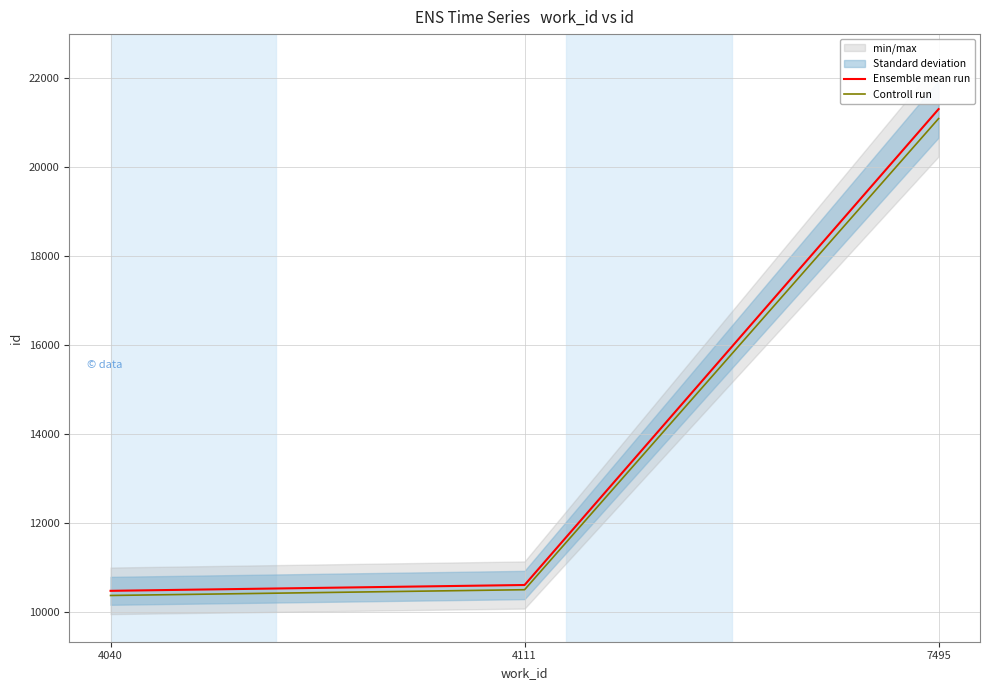

True or false: Ensemble mean run has a value of 10469.0 at 4040.

True